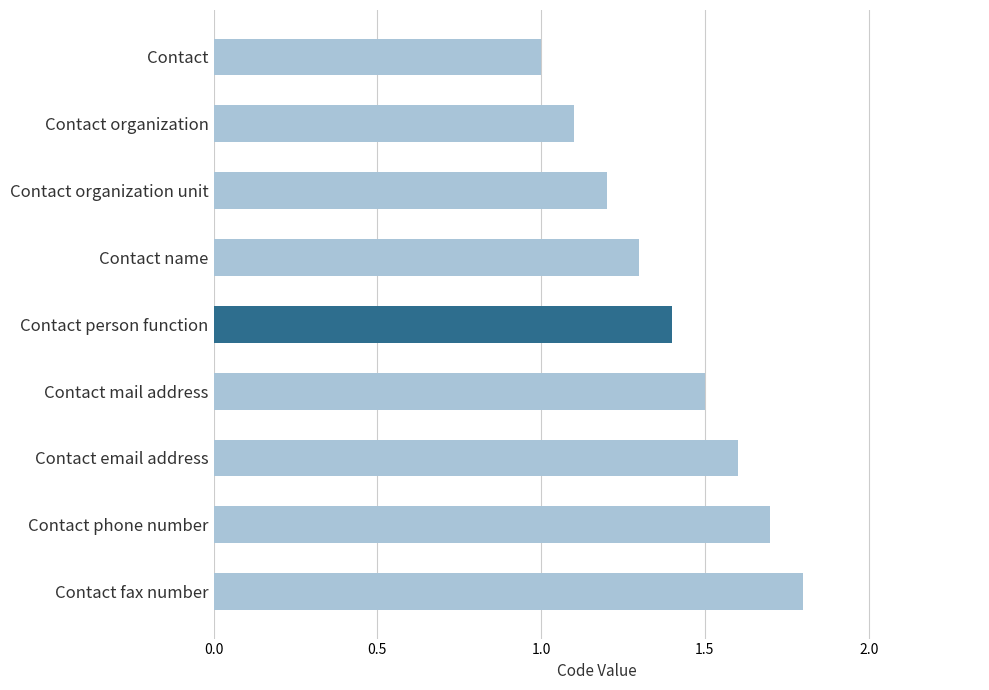

List the labels in order of value, largest first.

Contact fax number, Contact phone number, Contact email address, Contact mail address, Contact person function, Contact name, Contact organization unit, Contact organization, Contact